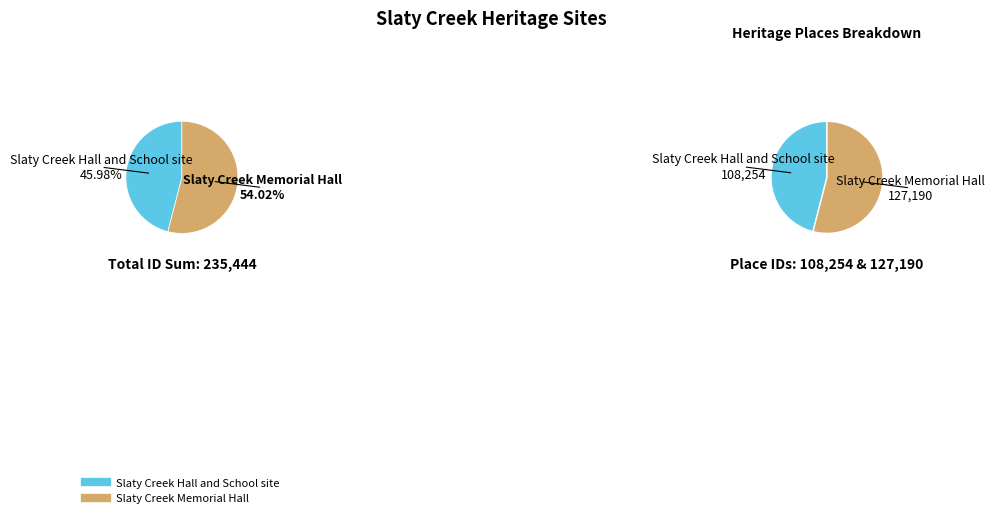

To the nearest percent, what is the average slice percentage?

50%